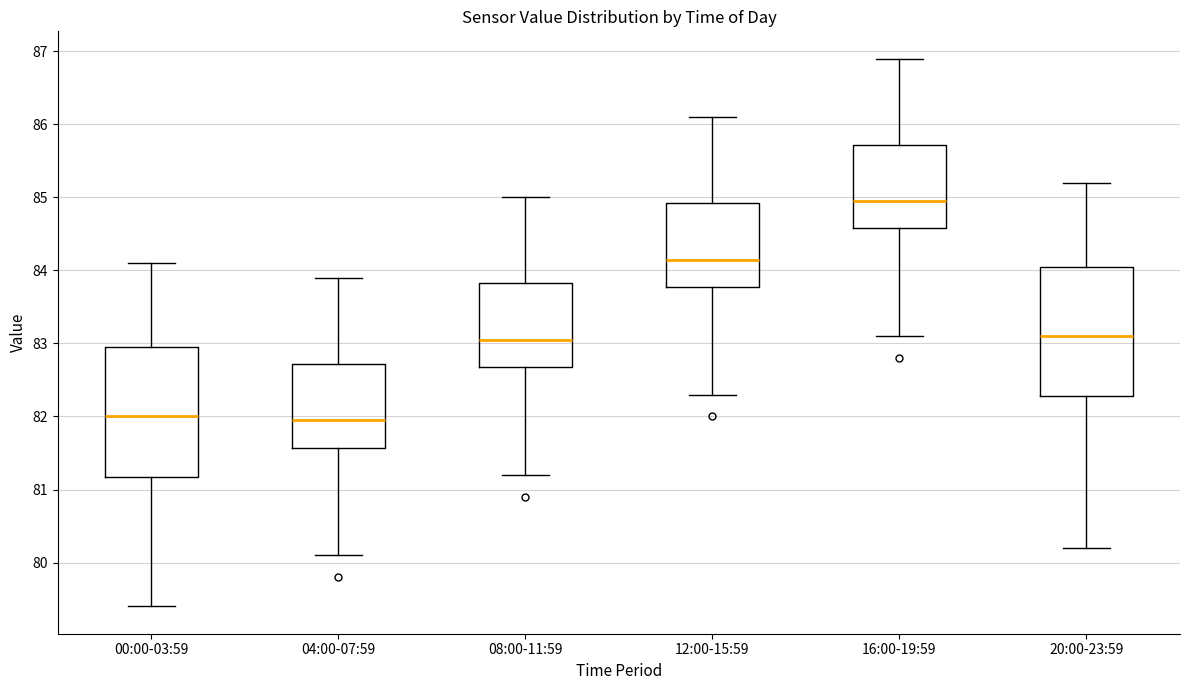

Reading left to right, transcribe this box plot: for each box, give where its median line is, the range the box spans, and where its two whiskers end, as read against the y-axis. The values are not printed on the chart, so give them approximately, as read against the axis.

00:00-03:59: median 82.0, box 81.2 to 83.0, whiskers 79.4 to 84.1
04:00-07:59: median 82.0, box 81.6 to 82.7, whiskers 80.1 to 83.9
08:00-11:59: median 83.1, box 82.7 to 83.8, whiskers 81.2 to 85.0
12:00-15:59: median 84.2, box 83.8 to 84.9, whiskers 82.3 to 86.1
16:00-19:59: median 85.0, box 84.6 to 85.7, whiskers 83.1 to 86.9
20:00-23:59: median 83.1, box 82.3 to 84.1, whiskers 80.2 to 85.2